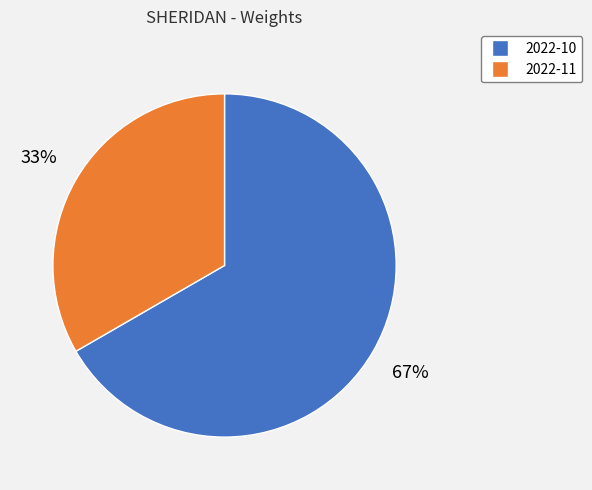

What is the ratio of the value at 2022-10 to the value at 2022-11?

2.0